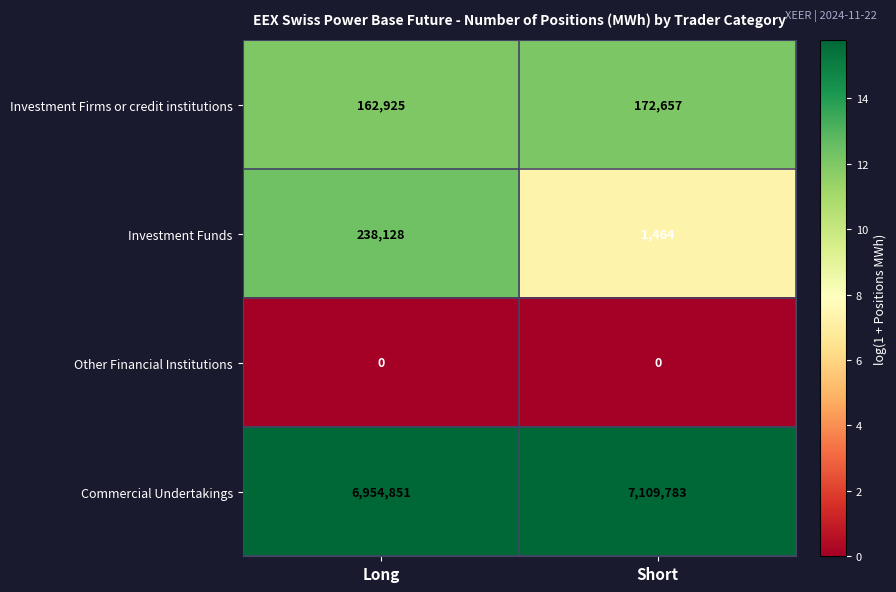

Which series has the largest total across all categories?

Commercial Undertakings